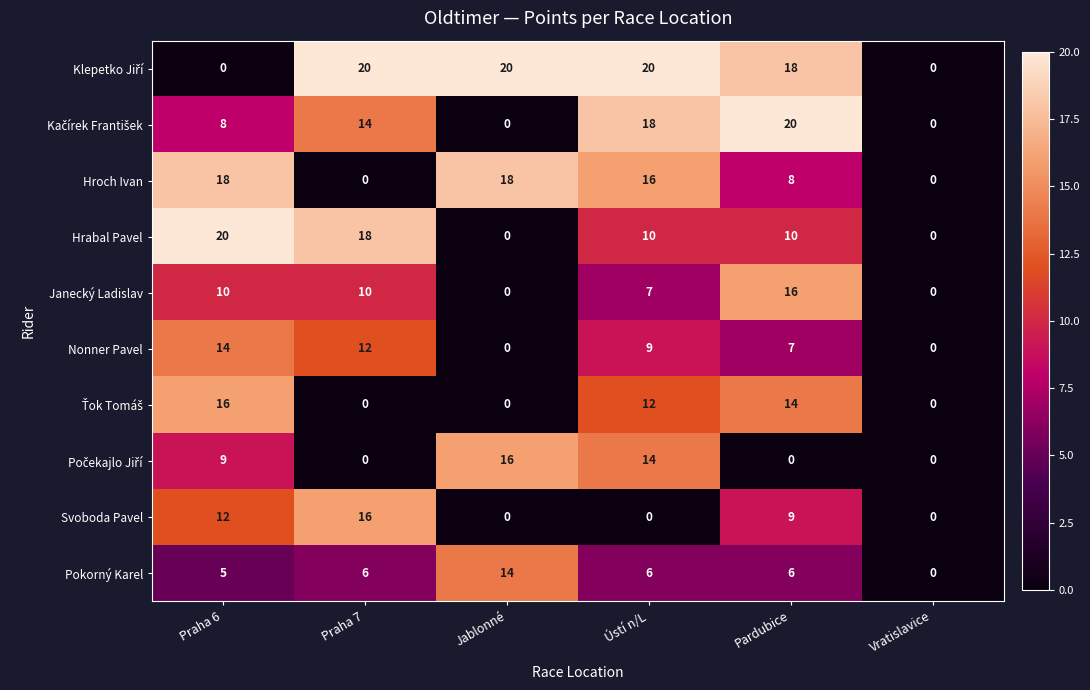

What is the greatest value displayed?

20